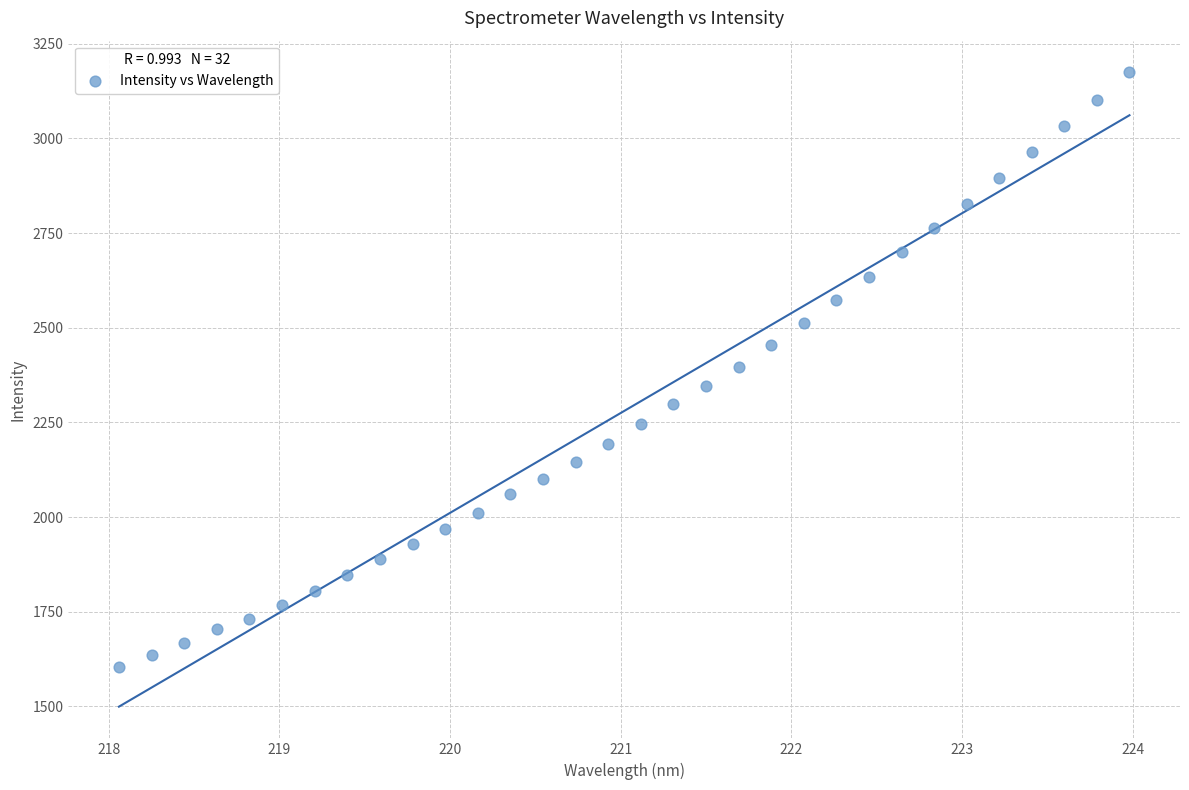

What is the range of Y values (max minus min)?

1570.2